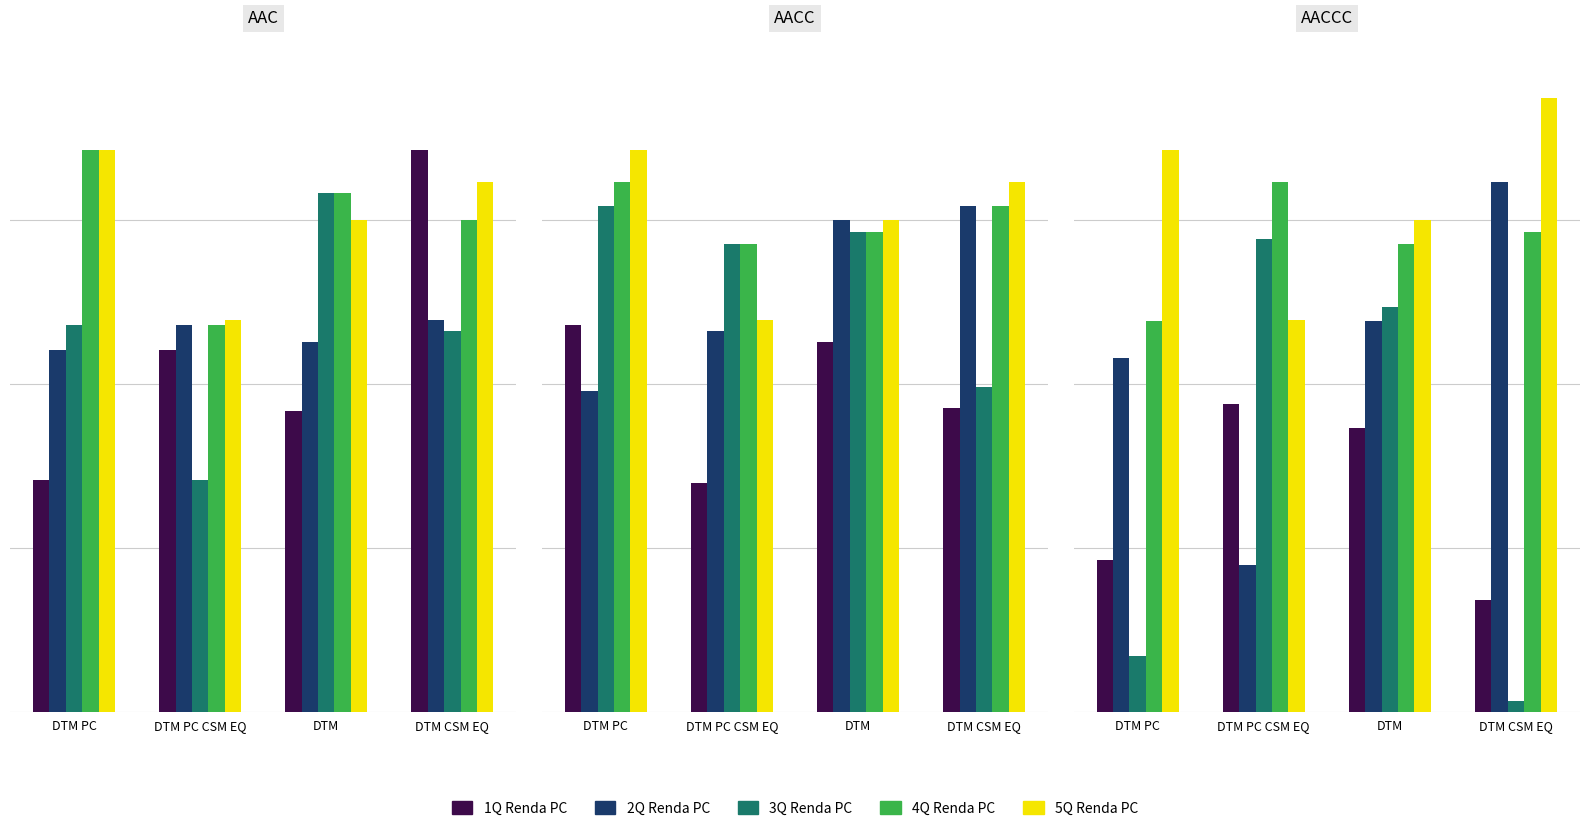

What is the difference between the second highest and second lowest values in the 2Q Renda PC series?

449.3